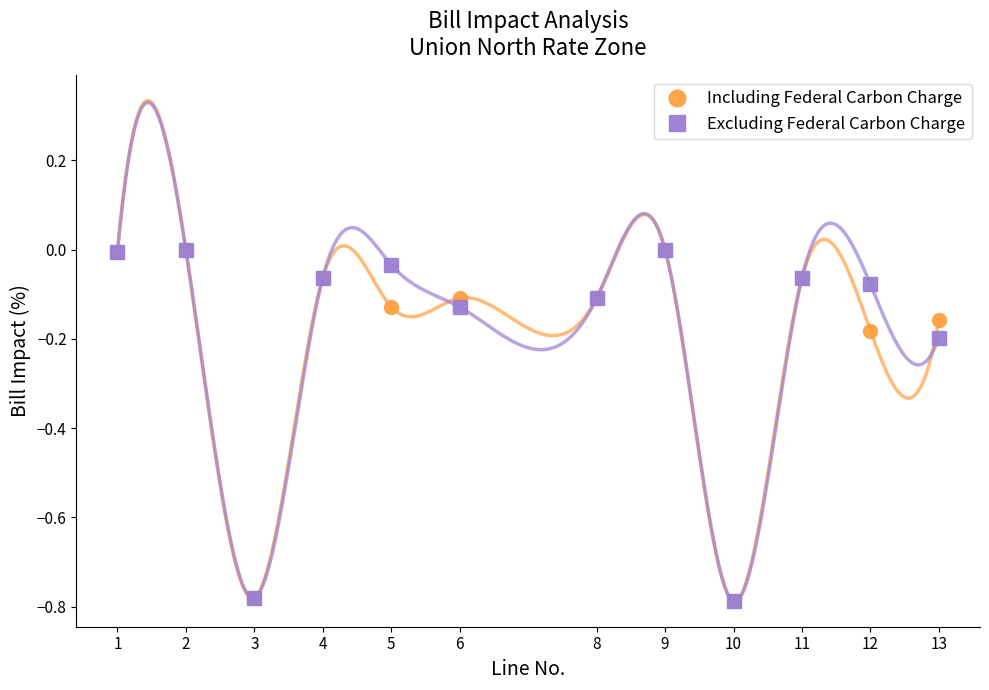

Does the chart have visible grid lines?

No